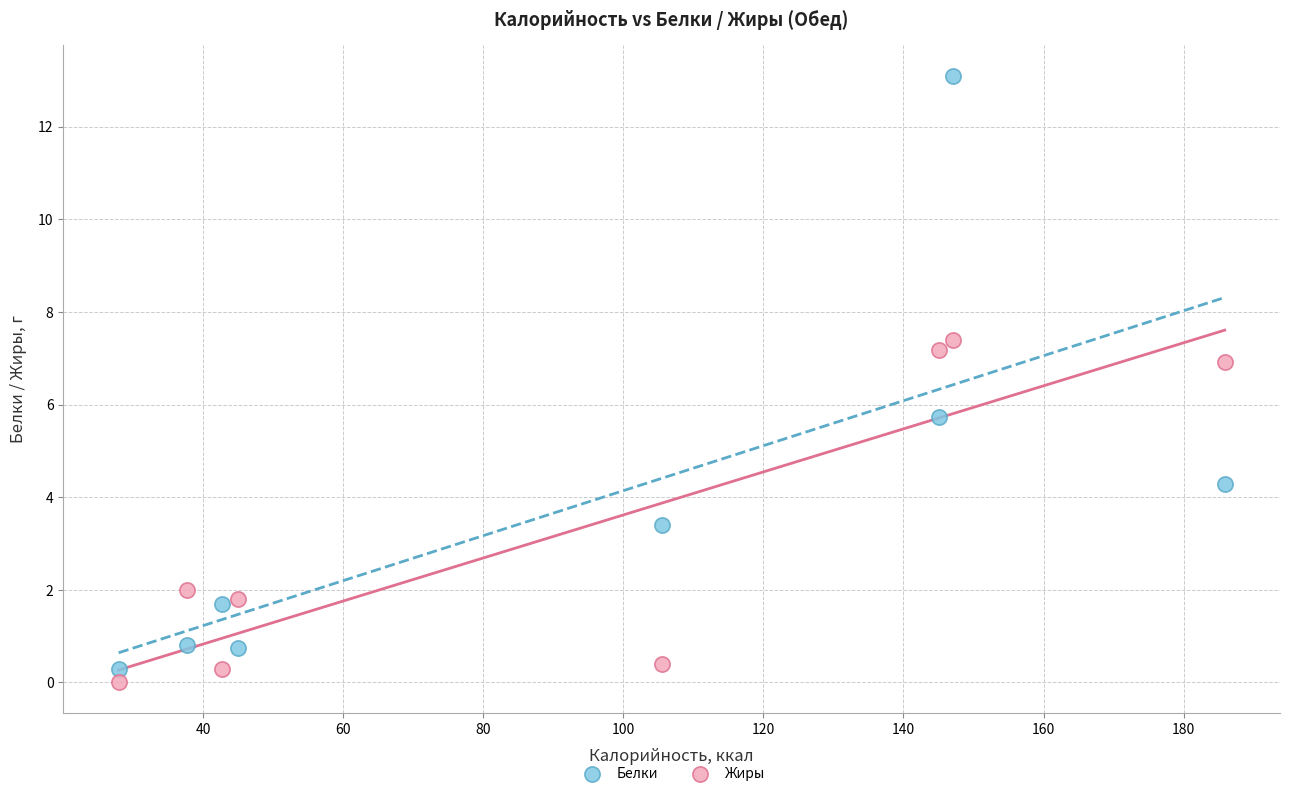

Which series reaches the maximum Y coordinate?

Белки